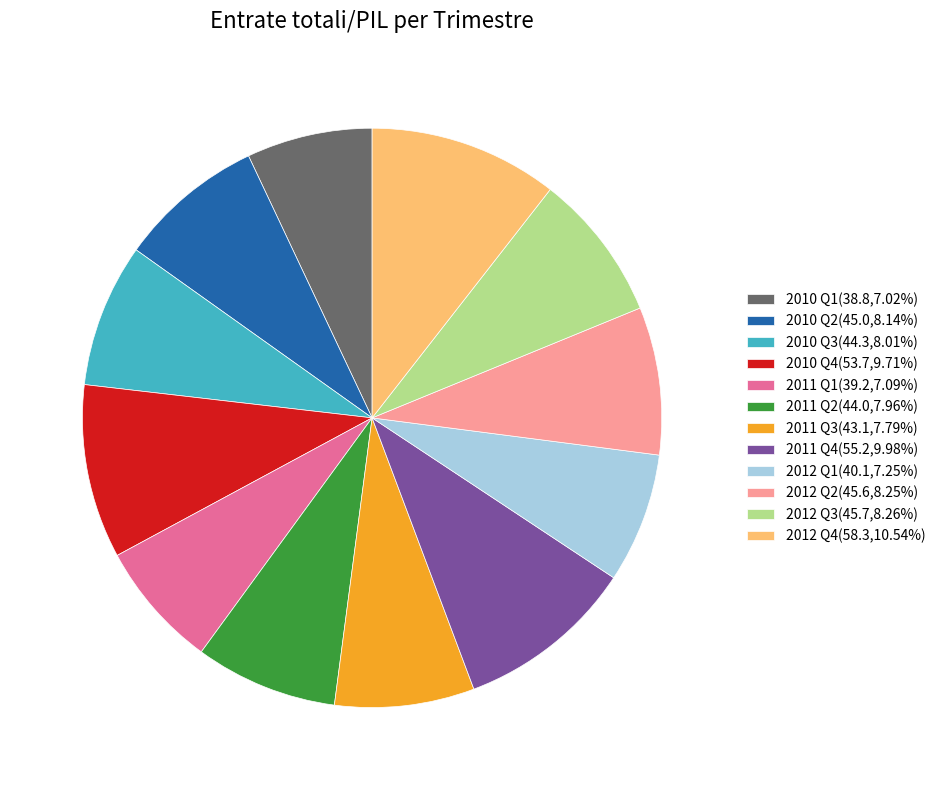

How many segments does this pie chart have?

12